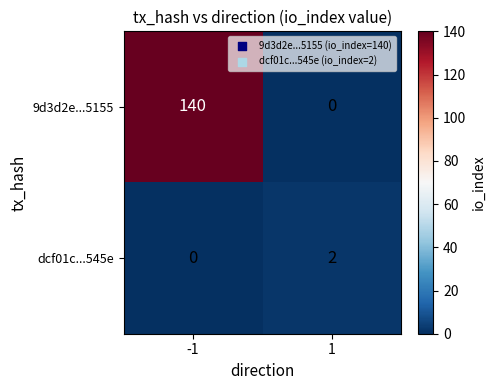

Reading left to right, extract all data points from this chart.

9d3d2e...5155: -1=140	1=0
dcf01c...545e: -1=0	1=2